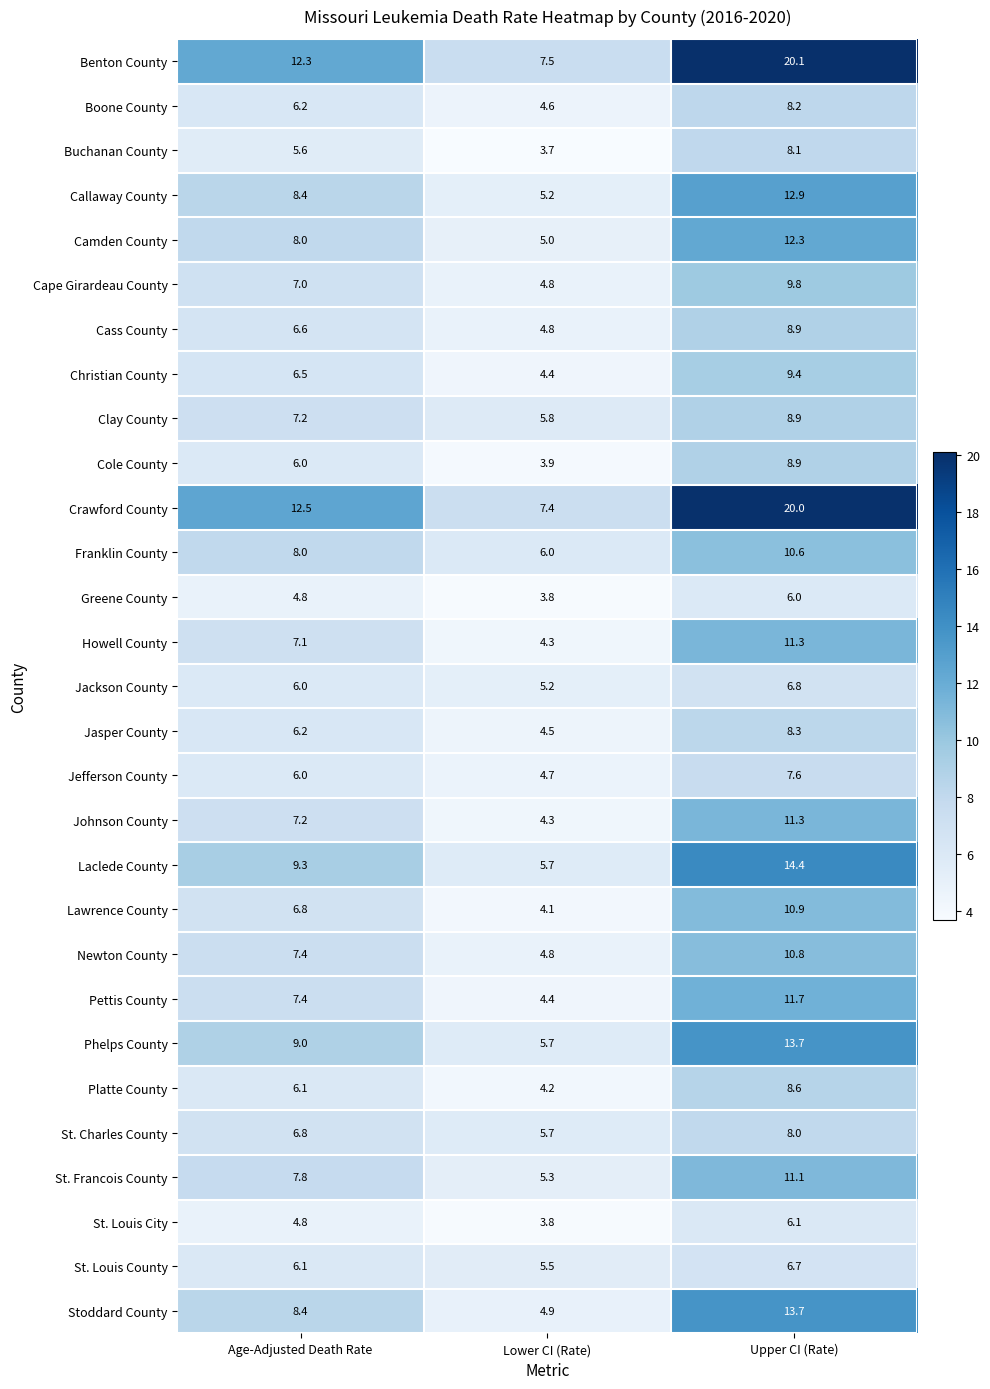

At which category does the chart reach its peak across all series?

Upper CI (Rate)